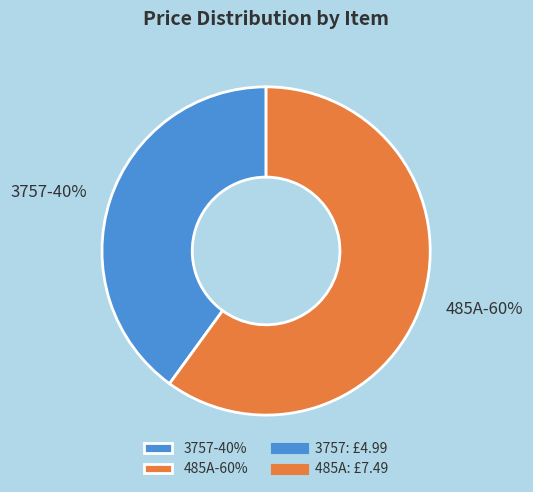

What percentage is the 485A slice, to the nearest percent?

60%